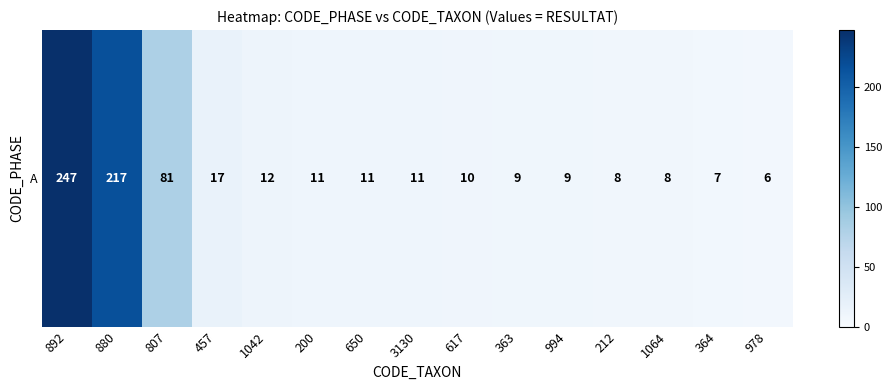

At which label is the value closest to 126?

807